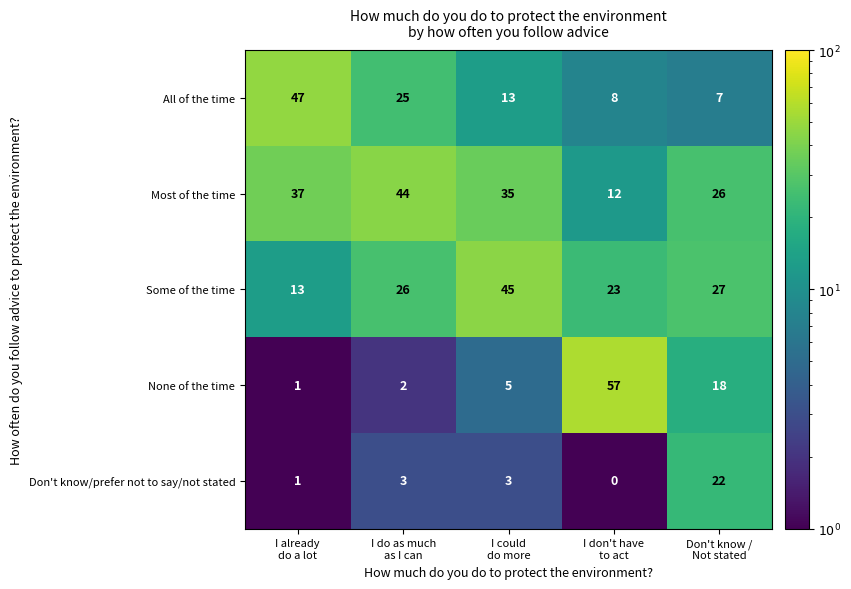

What is the sum of all All of the time values?

100